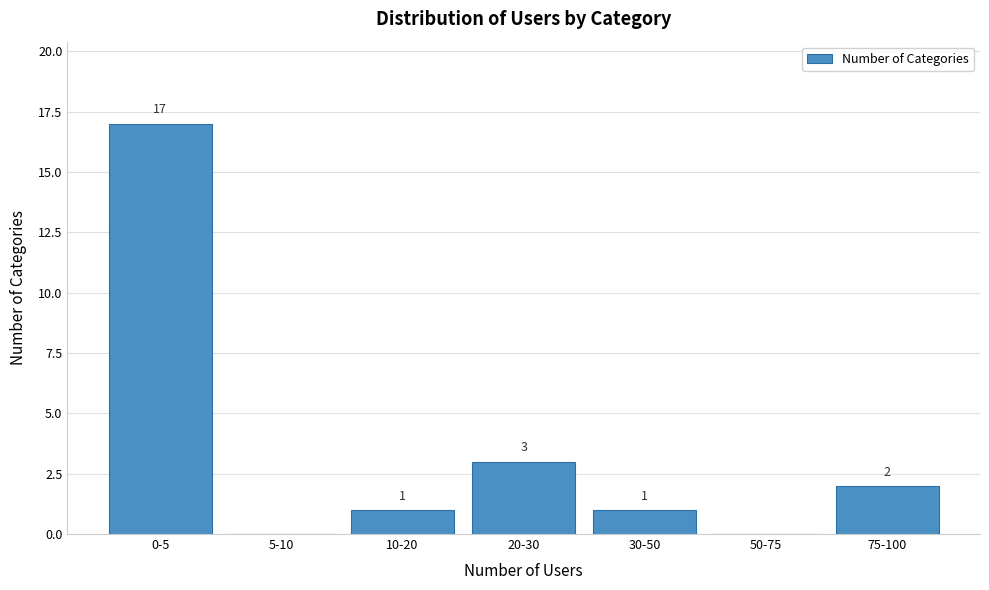

Reading left to right, what are all the values shown in this chart?

0-5=17	5-10=0	10-20=1	20-30=3	30-50=1	50-75=0	75-100=2